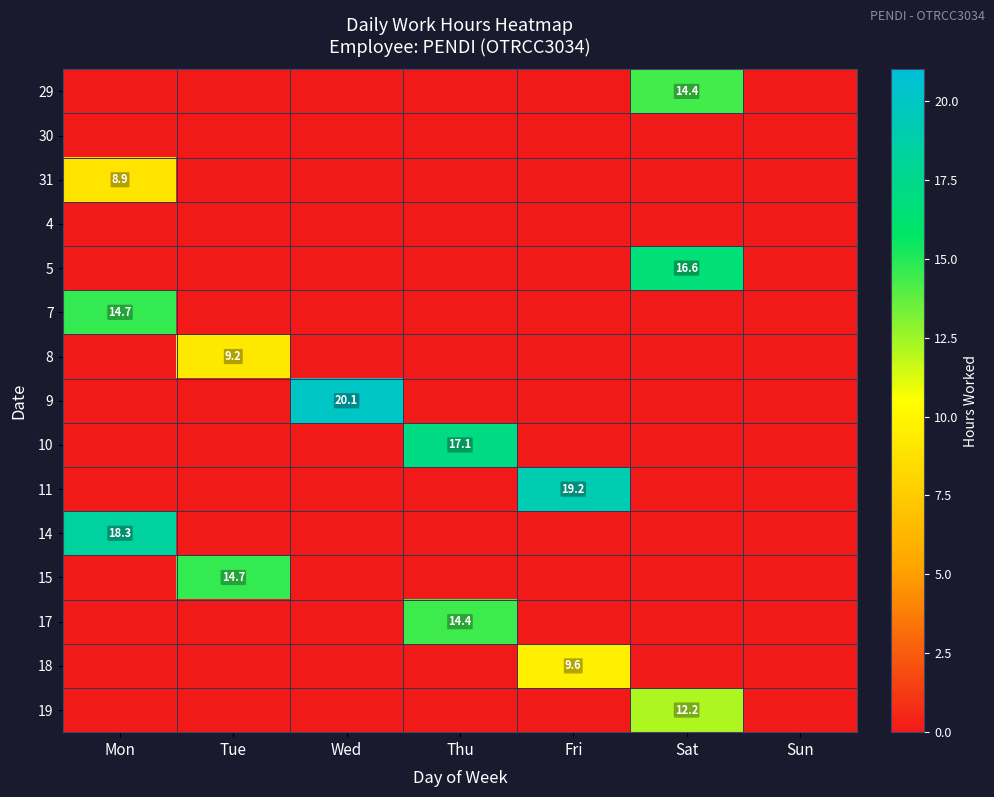

Rank the categories by 8 value from lowest to highest.

Mon, Wed, Thu, Fri, Sat, Sun, Tue